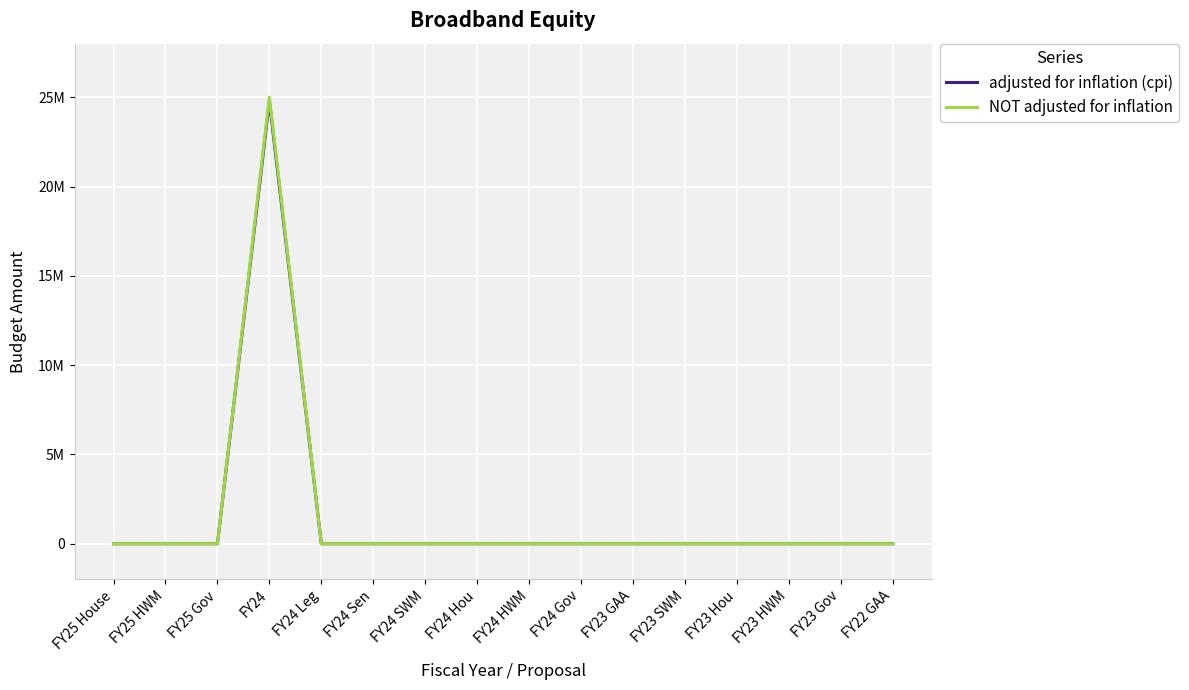

What are all the series names shown in the legend?

adjusted for inflation (cpi), NOT adjusted for inflation